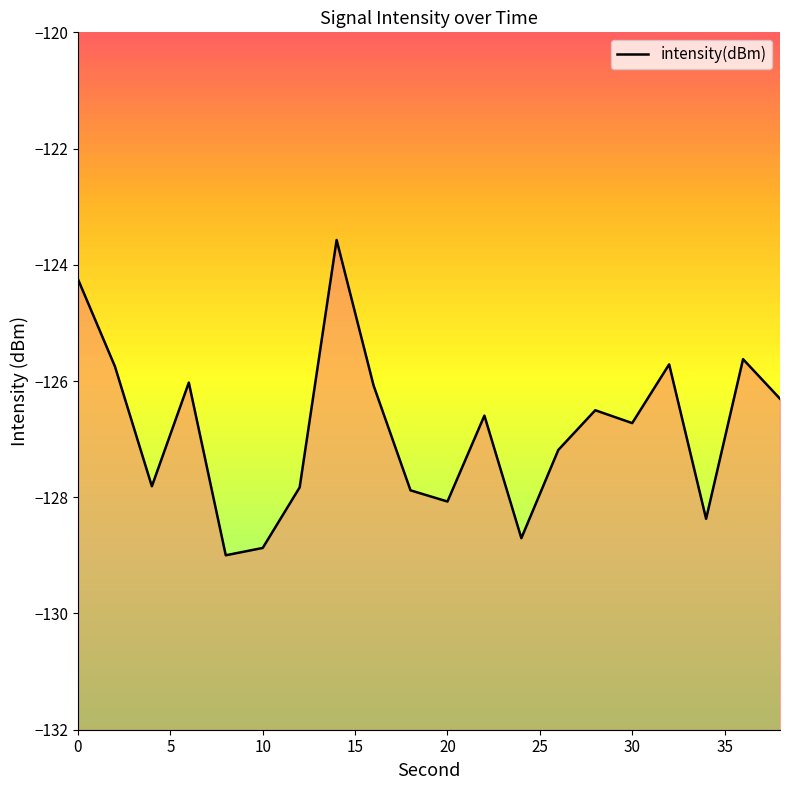

What is the difference between the maximum and minimum values?

5.4